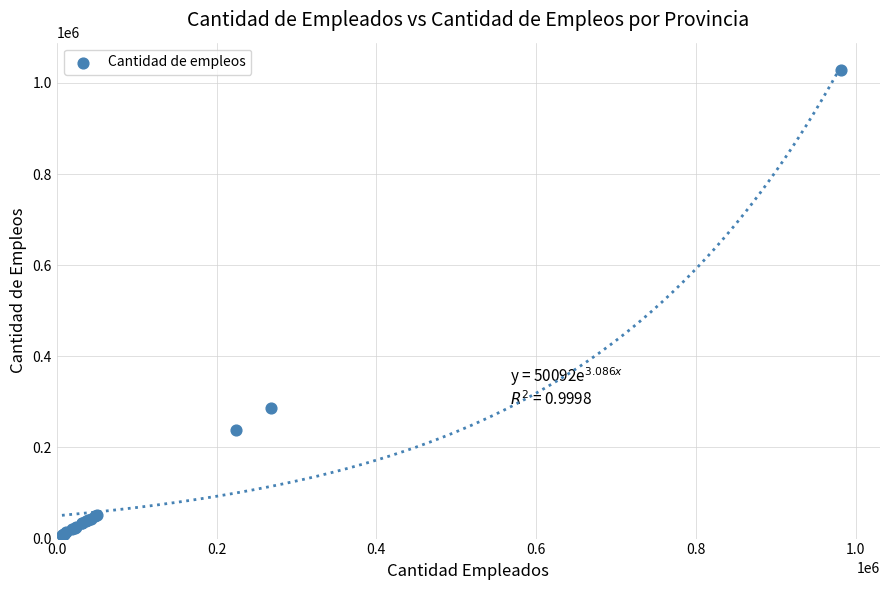

What Y value in the scatter plot is closest to 518853?

286931